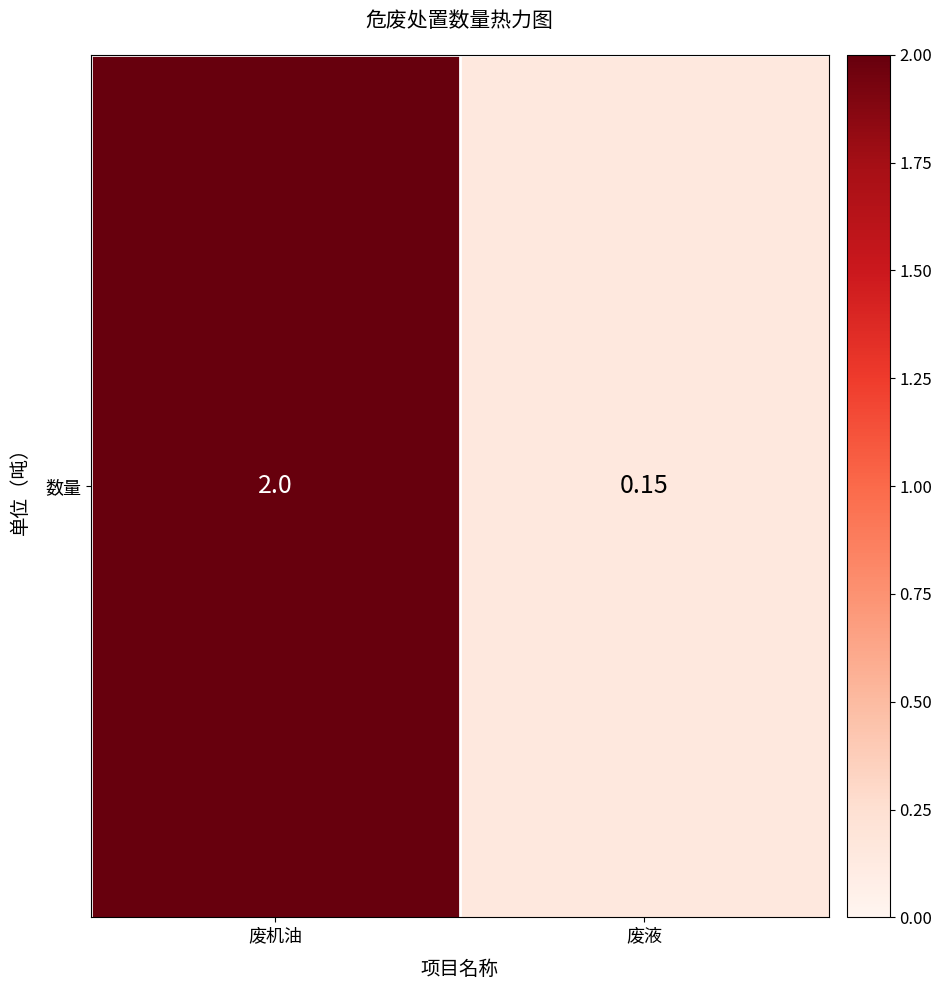

The chart shows a value of 2.0 at 废机油. True or false?

True